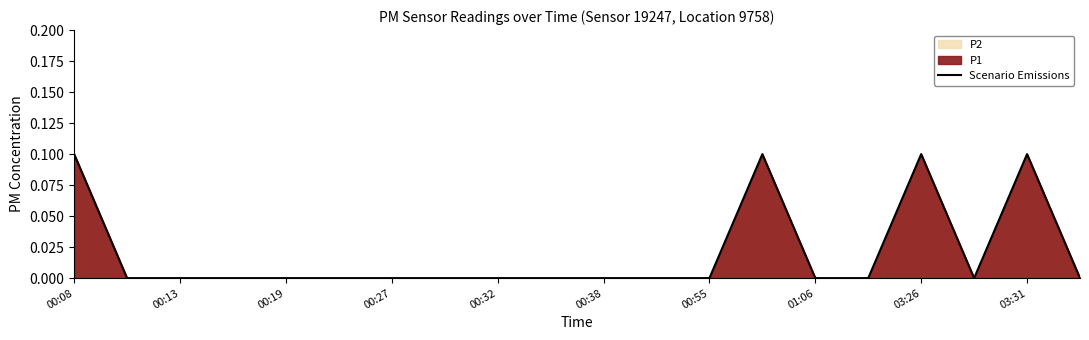

True or false: the data shows 0.1 at 03:31.

True